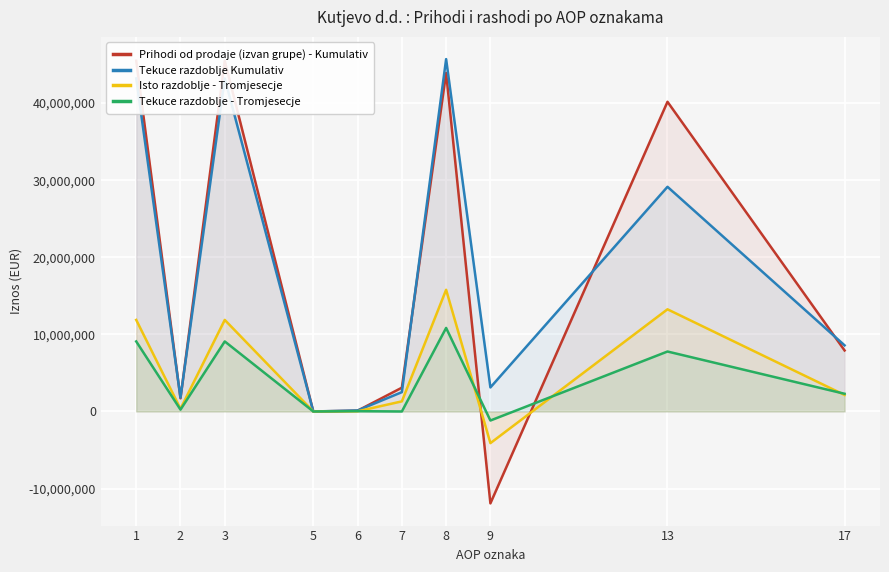

What is the difference between the Tekuce razdoblje - Tromjesecje values at 1 and 17?

6788193